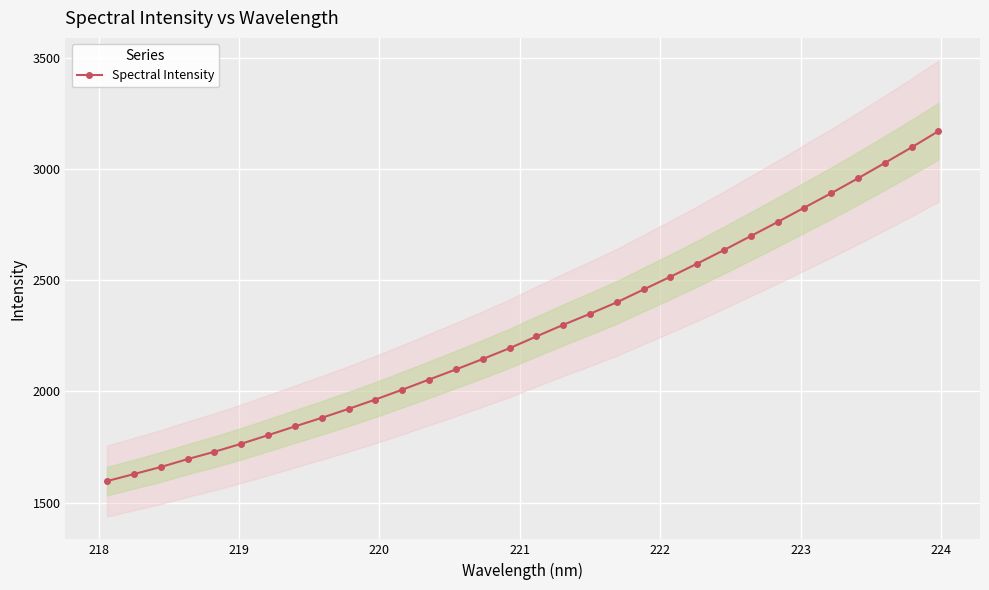

How many values in the Spectral Intensity series are below 2247?

16